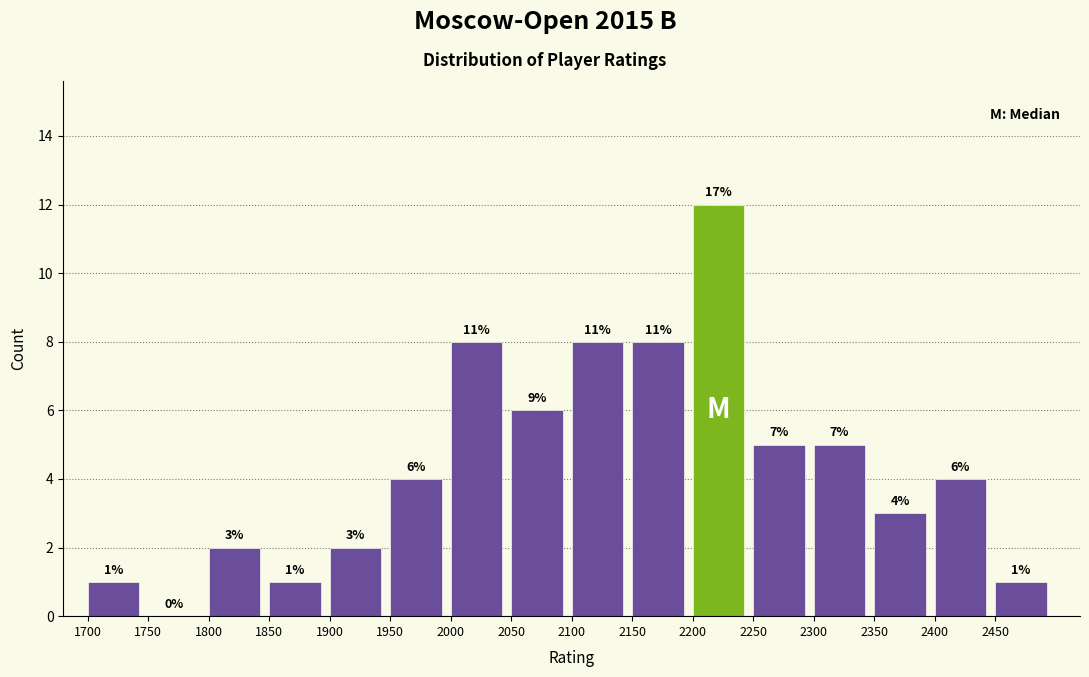

Over which range of the x-axis is the bar tallest?

2200 to 2250